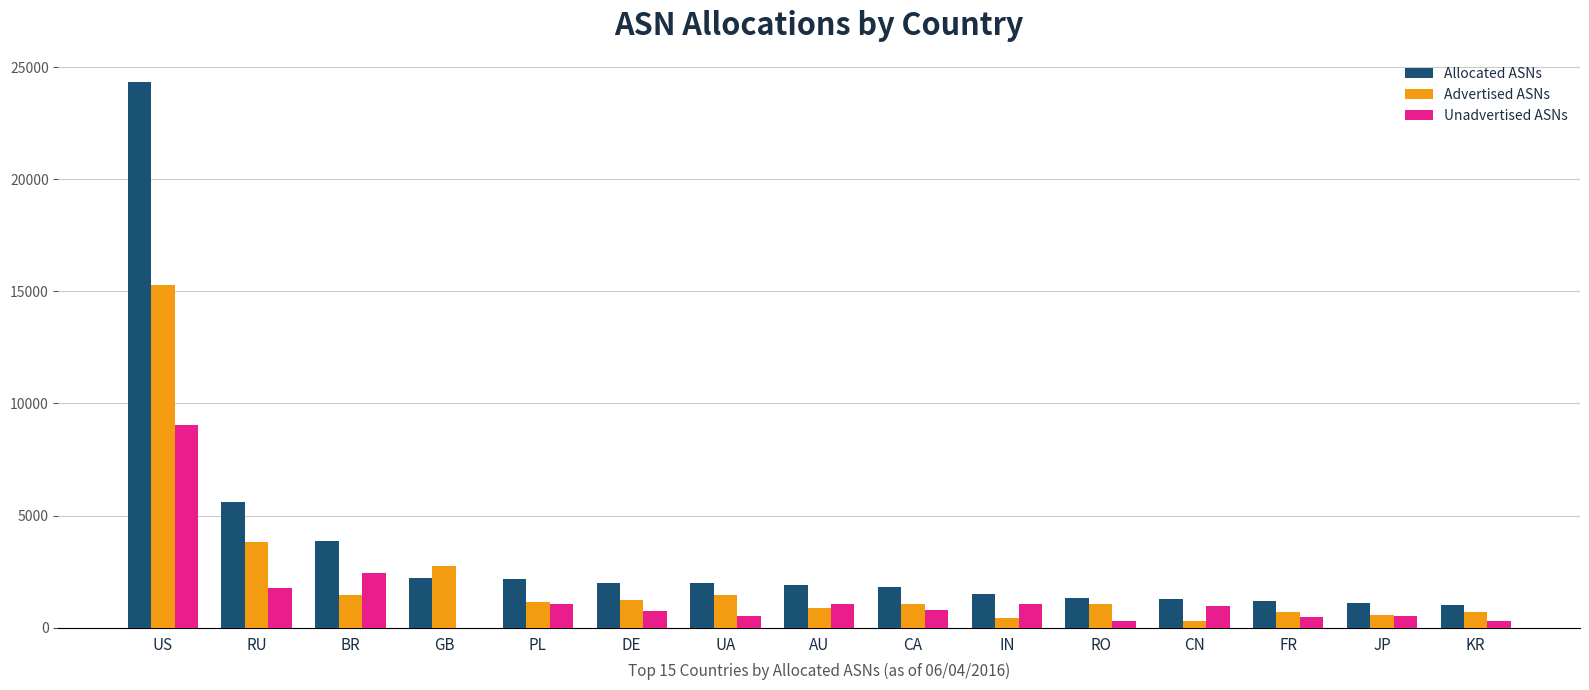

At which category is the sum across all series the highest?

US